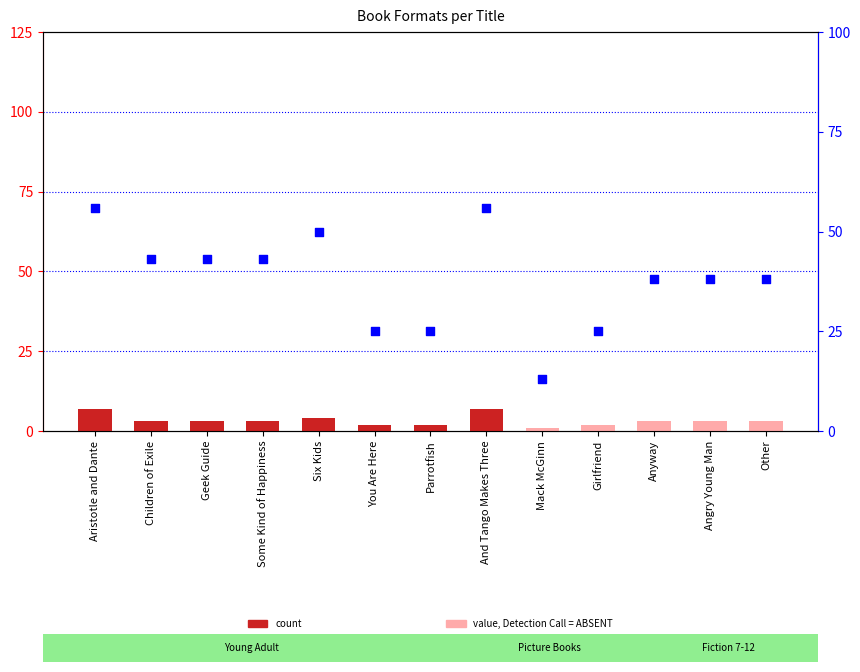

Which series has the largest Y range (max minus min)?

percentile rank within the sample